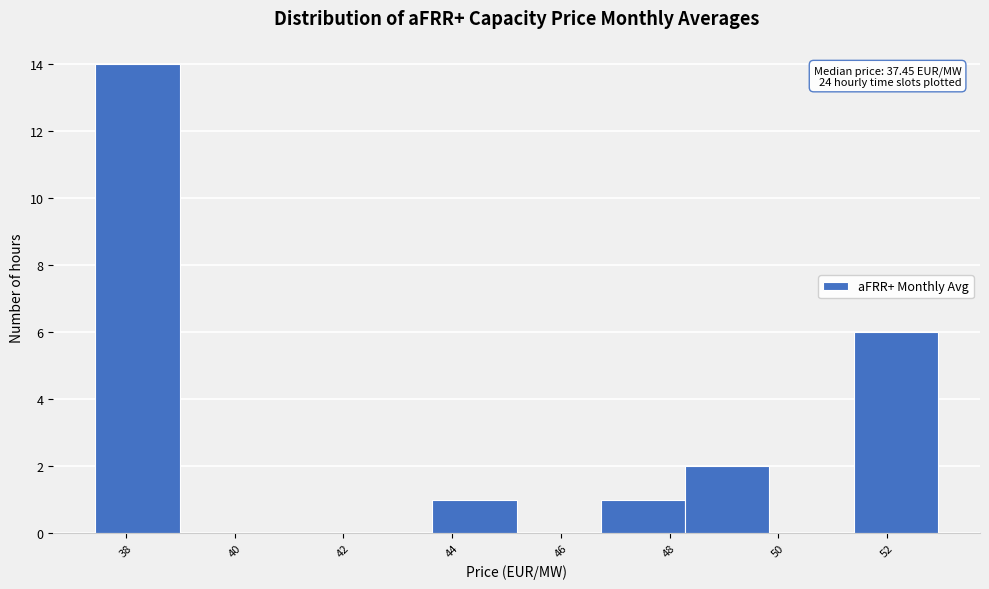

Which range on the x-axis has the tallest bar?

37.4 to 39.0